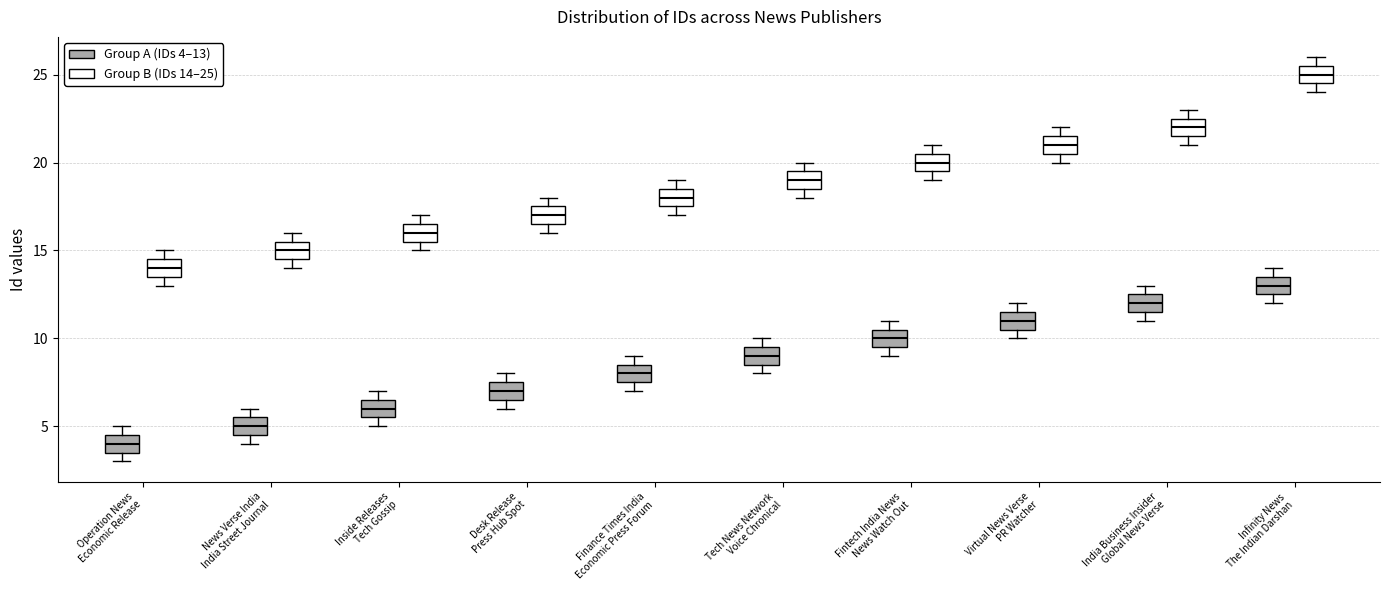

Reading left to right, read every box against the y-axis: the position of its median line, the range the box covers, and the ends of its whiskers. The values are not printed on the chart, so give them approximately, as read against the axis.

Operation News Economic Release (Group A (IDs 4–13)): median 4.0, box 3.5 to 4.5, whiskers 3.0 to 5.0
Operation News Economic Release (Group B (IDs 14–25)): median 14.0, box 13.5 to 14.5, whiskers 13.0 to 15.0
News Verse India India Street Journal (Group A (IDs 4–13)): median 5.0, box 4.5 to 5.5, whiskers 4.0 to 6.0
News Verse India India Street Journal (Group B (IDs 14–25)): median 15.0, box 14.5 to 15.5, whiskers 14.0 to 16.0
Inside Releases Tech Gossip (Group A (IDs 4–13)): median 6.0, box 5.5 to 6.5, whiskers 5.0 to 7.0
Inside Releases Tech Gossip (Group B (IDs 14–25)): median 16.0, box 15.5 to 16.5, whiskers 15.0 to 17.0
Desk Release Press Hub Spot (Group A (IDs 4–13)): median 7.0, box 6.5 to 7.5, whiskers 6.0 to 8.0
Desk Release Press Hub Spot (Group B (IDs 14–25)): median 17.0, box 16.5 to 17.5, whiskers 16.0 to 18.0
Finance Times India Economic Press Forum (Group A (IDs 4–13)): median 8.0, box 7.5 to 8.5, whiskers 7.0 to 9.0
Finance Times India Economic Press Forum (Group B (IDs 14–25)): median 18.0, box 17.5 to 18.5, whiskers 17.0 to 19.0
Tech News Network Voice Chronical (Group A (IDs 4–13)): median 9.0, box 8.5 to 9.5, whiskers 8.0 to 10.0
Tech News Network Voice Chronical (Group B (IDs 14–25)): median 19.0, box 18.5 to 19.5, whiskers 18.0 to 20.0
Fintech India News News Watch Out (Group A (IDs 4–13)): median 10.0, box 9.5 to 10.5, whiskers 9.0 to 11.0
Fintech India News News Watch Out (Group B (IDs 14–25)): median 20.0, box 19.5 to 20.5, whiskers 19.0 to 21.0
Virtual News Verse PR Watcher (Group A (IDs 4–13)): median 11.0, box 10.5 to 11.5, whiskers 10.0 to 12.0
Virtual News Verse PR Watcher (Group B (IDs 14–25)): median 21.0, box 20.5 to 21.5, whiskers 20.0 to 22.0
India Business Insider Global News Verse (Group A (IDs 4–13)): median 12.0, box 11.5 to 12.5, whiskers 11.0 to 13.0
India Business Insider Global News Verse (Group B (IDs 14–25)): median 22.0, box 21.5 to 22.5, whiskers 21.0 to 23.0
Infinity News The Indian Darshan (Group A (IDs 4–13)): median 13.0, box 12.5 to 13.5, whiskers 12.0 to 14.0
Infinity News The Indian Darshan (Group B (IDs 14–25)): median 25.0, box 24.5 to 25.5, whiskers 24.0 to 26.0